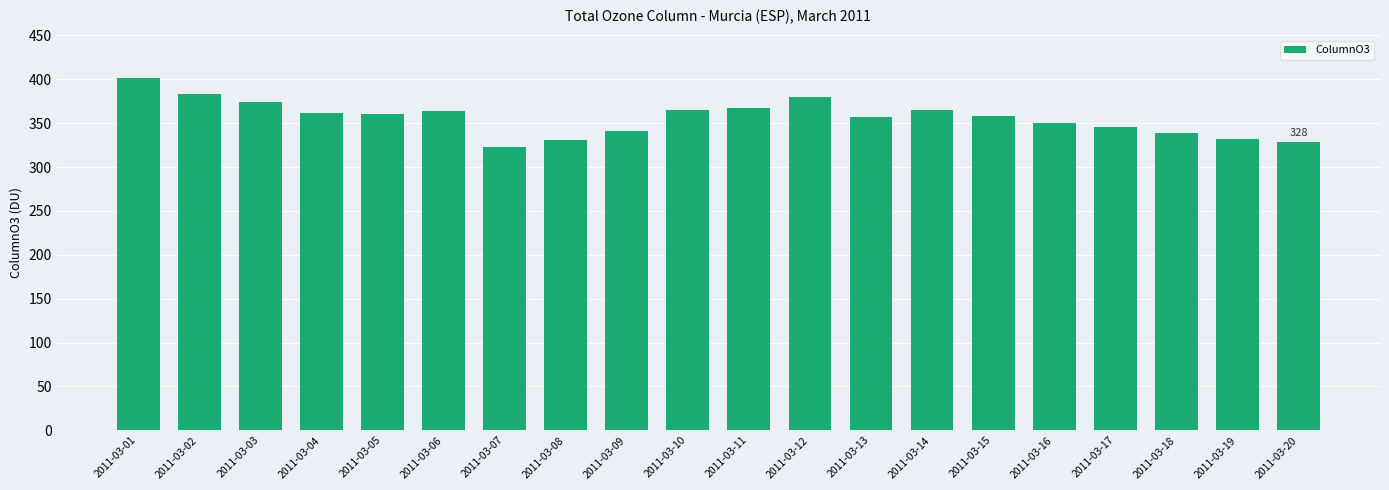

Between 2011-03-11 and 2011-03-02, which is larger?

2011-03-02